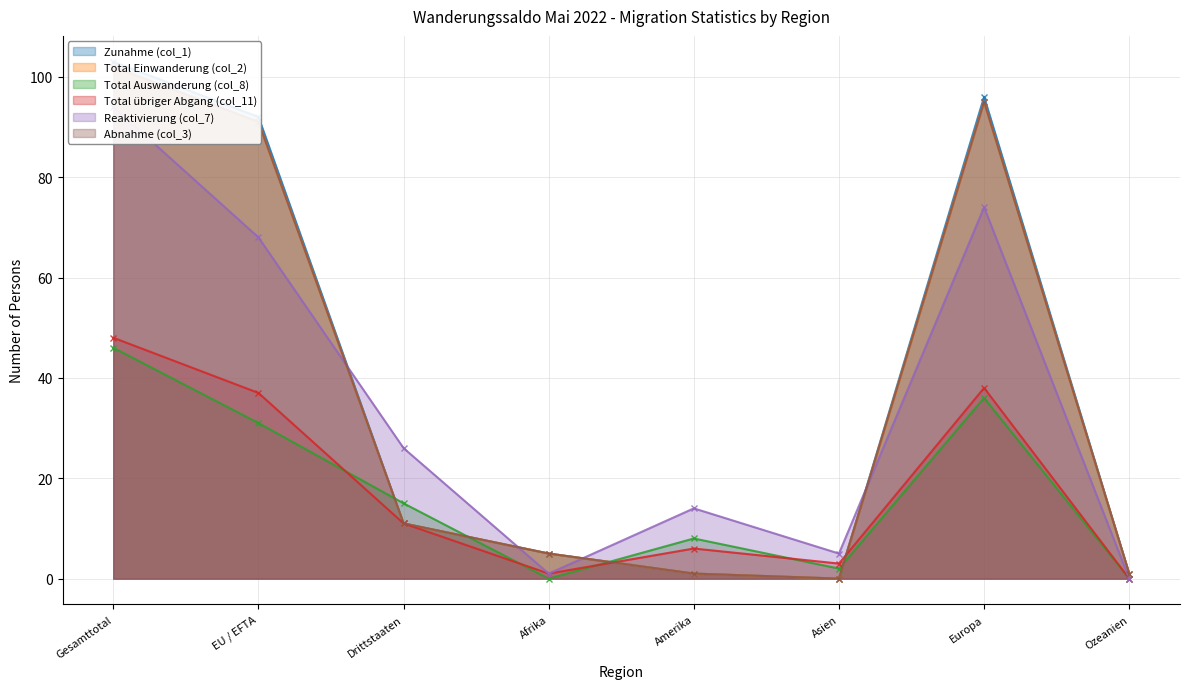

True or false: Reaktivierung (col_7) and Total übriger Abgang (col_11) intersect in this chart.

False